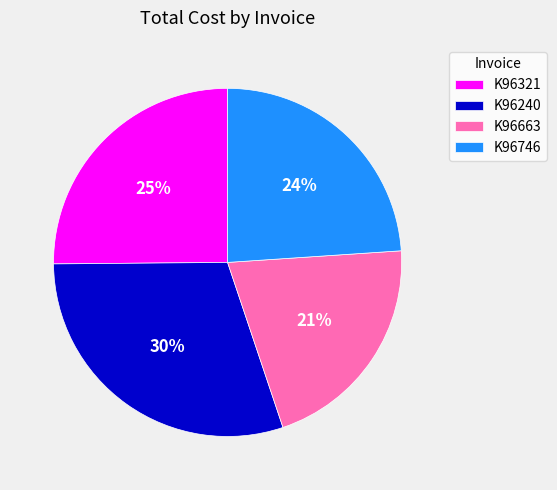

Between K96663 and K96240, which is larger?

K96240